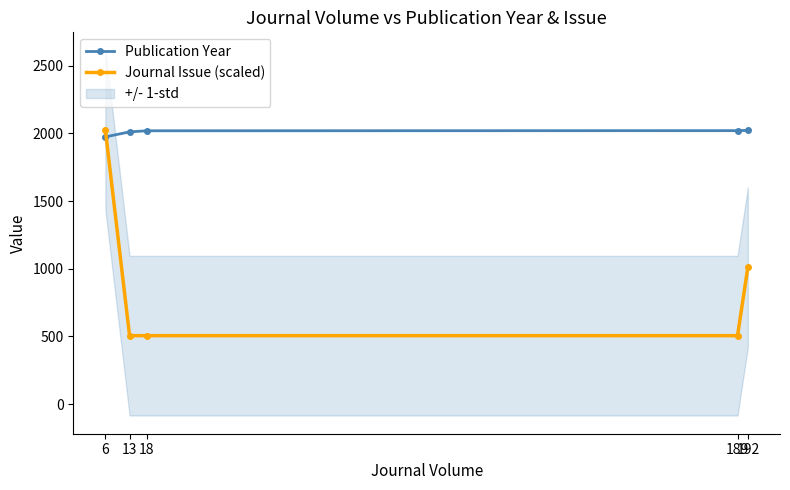

What is the value of the Publication Year point at the 1st from the left?

1975.0